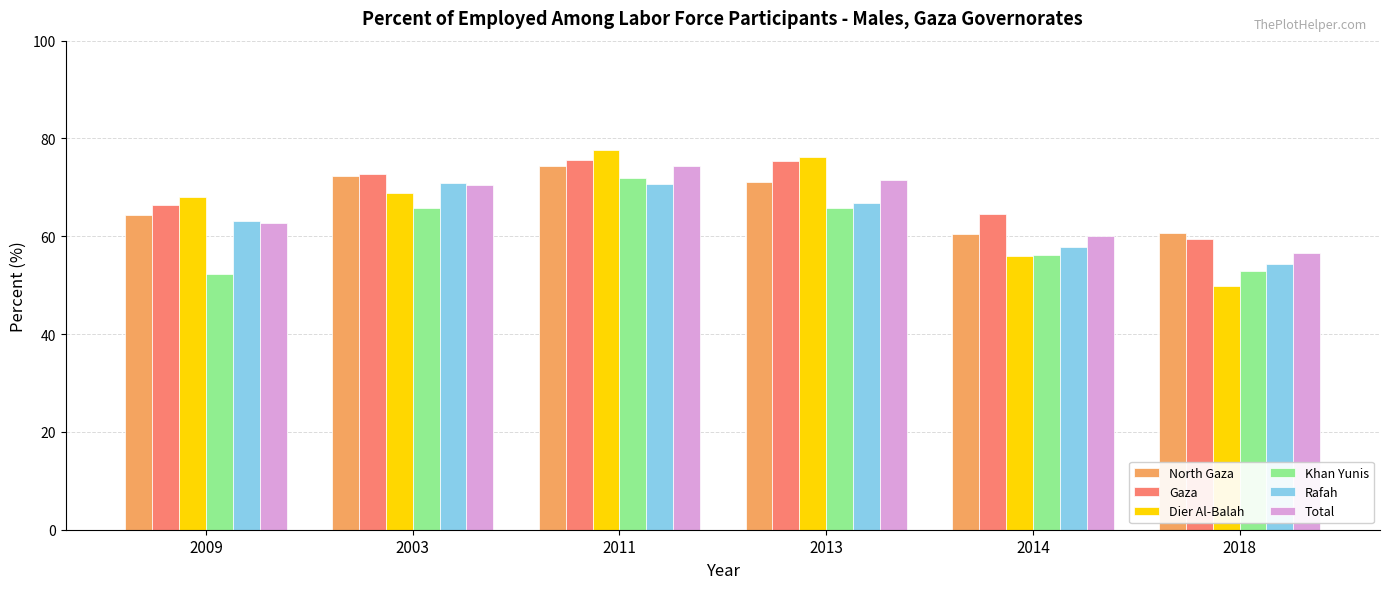

Which label corresponds to the smallest value in the chart?

2018